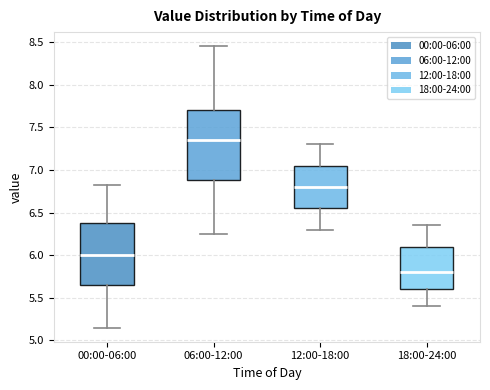

Which box has the highest median line?

06:00-12:00